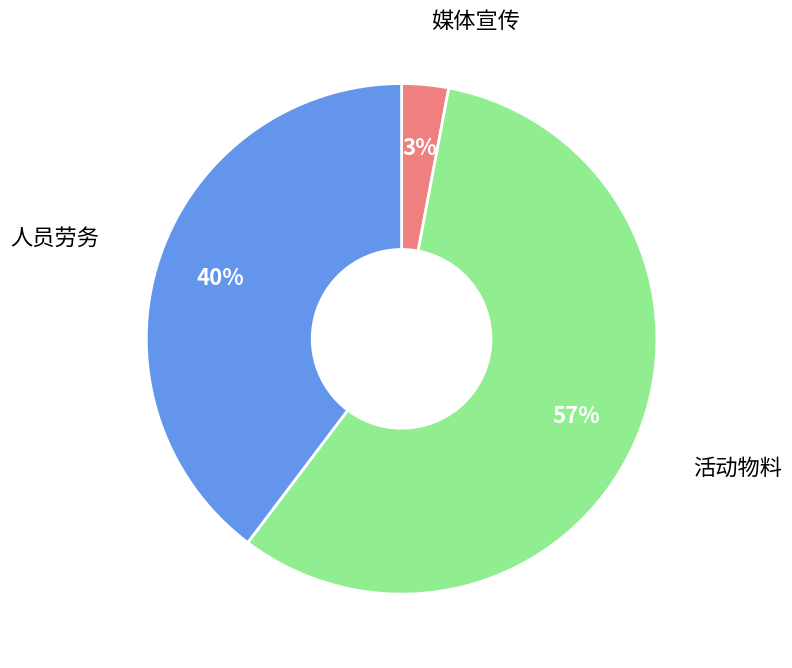

Is it true that 人员劳务 is 40% of the pie?

True